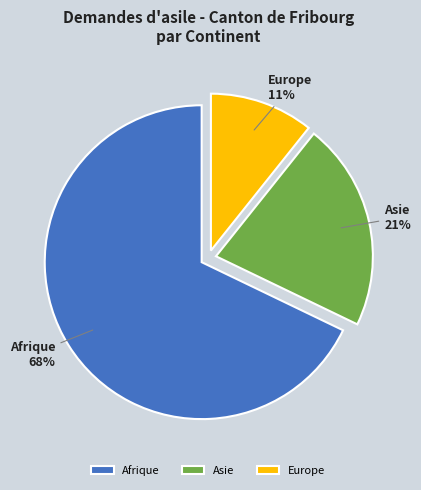

Is the sum of Afrique and Europe greater than half?

Yes